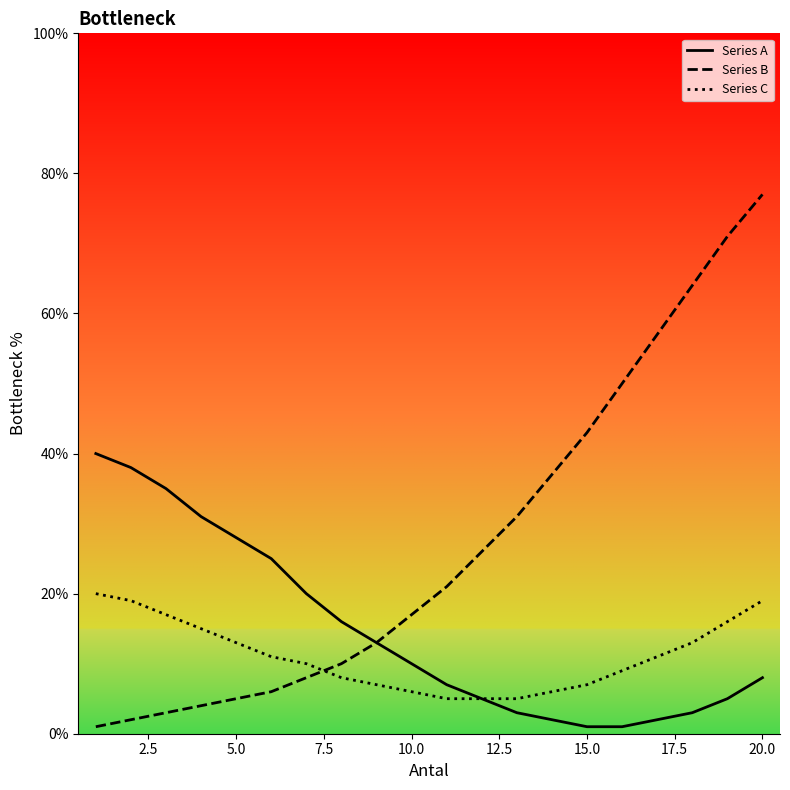

How many data points in Series C are less than 11?

10